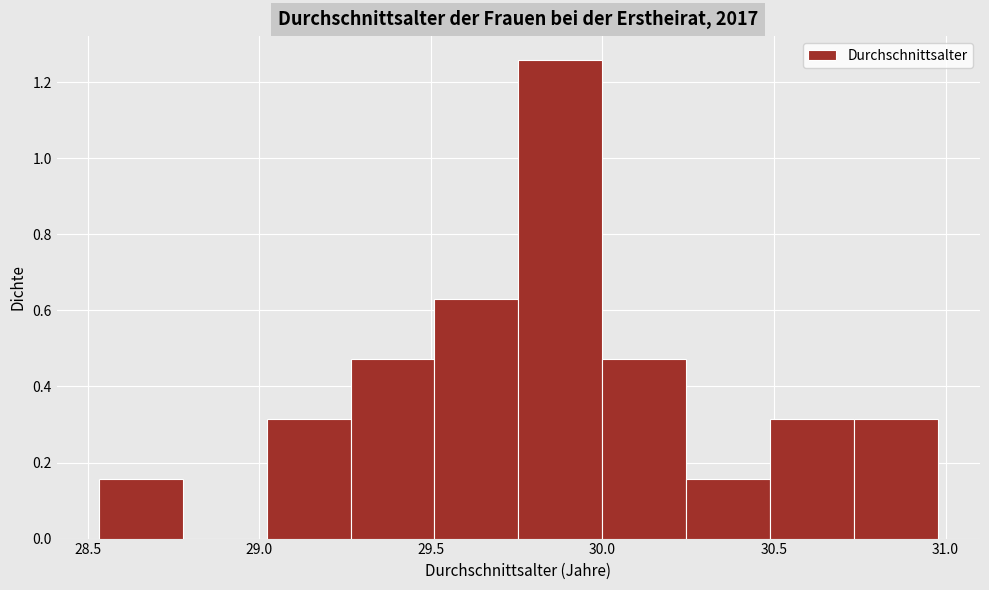

Reading left to right, list every bar in this chart as the range it spans on the x-axis followed by its height. Neither the bar edges nor the heights are printed on the chart, so give them approximately, as read against the axes.

28.55 to 28.80: 0.16
28.80 to 29.00: 0
29.00 to 29.25: 0.32
29.25 to 29.50: 0.48
29.50 to 29.75: 0.62
29.75 to 30.00: 1.26
30.00 to 30.25: 0.48
30.25 to 30.50: 0.16
30.50 to 30.75: 0.32
30.75 to 31.00: 0.32